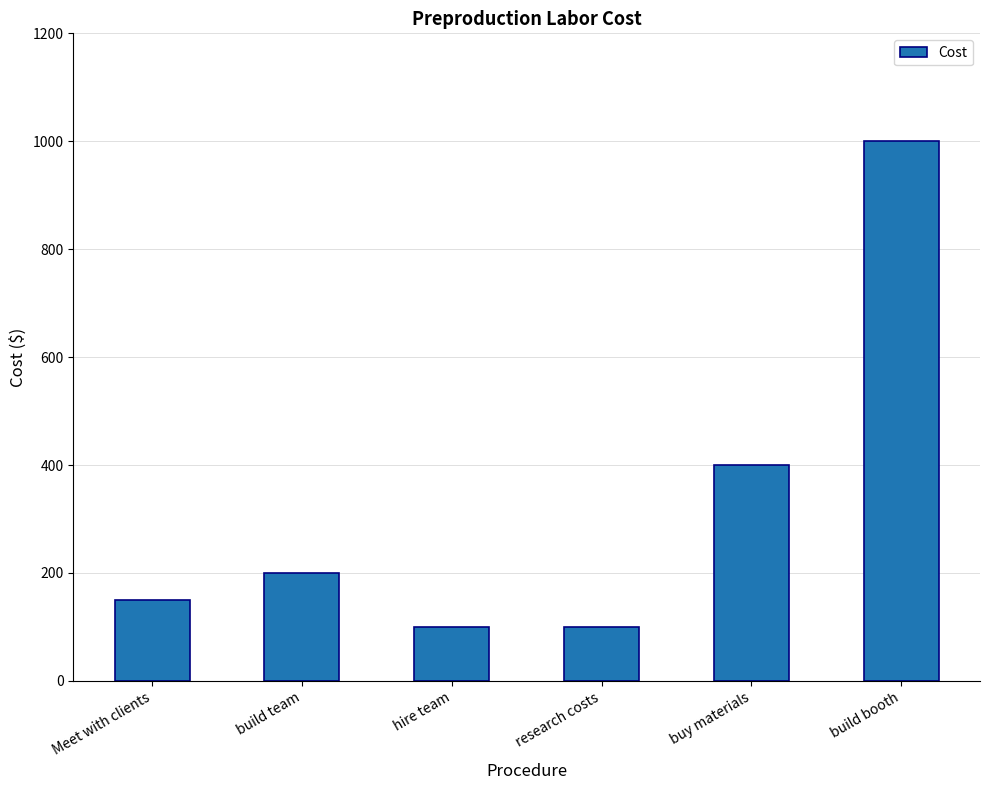

What is the label of the 5th bar from the left?

buy materials